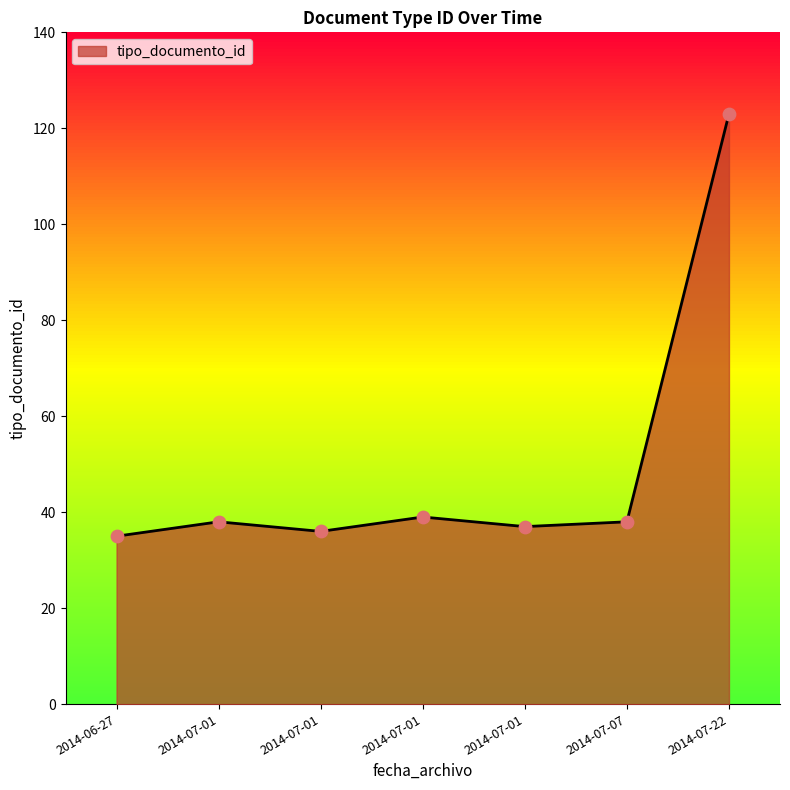

Approximately how many times larger is the value at 2014-06-27 compared to 2014-07-01?

0.9